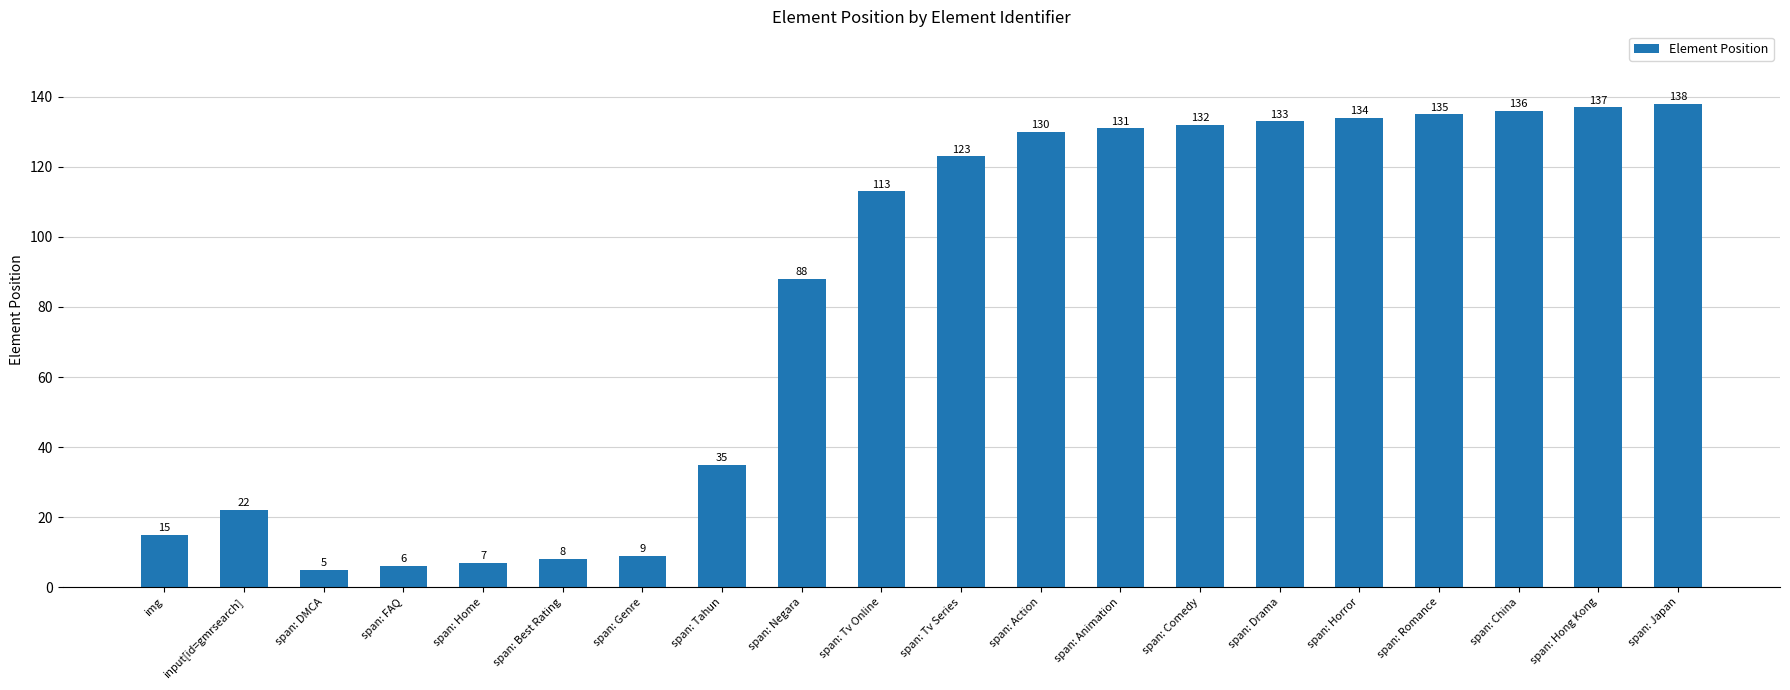

Between input[id=gmrsearch] and span: Hong Kong, which is larger?

span: Hong Kong